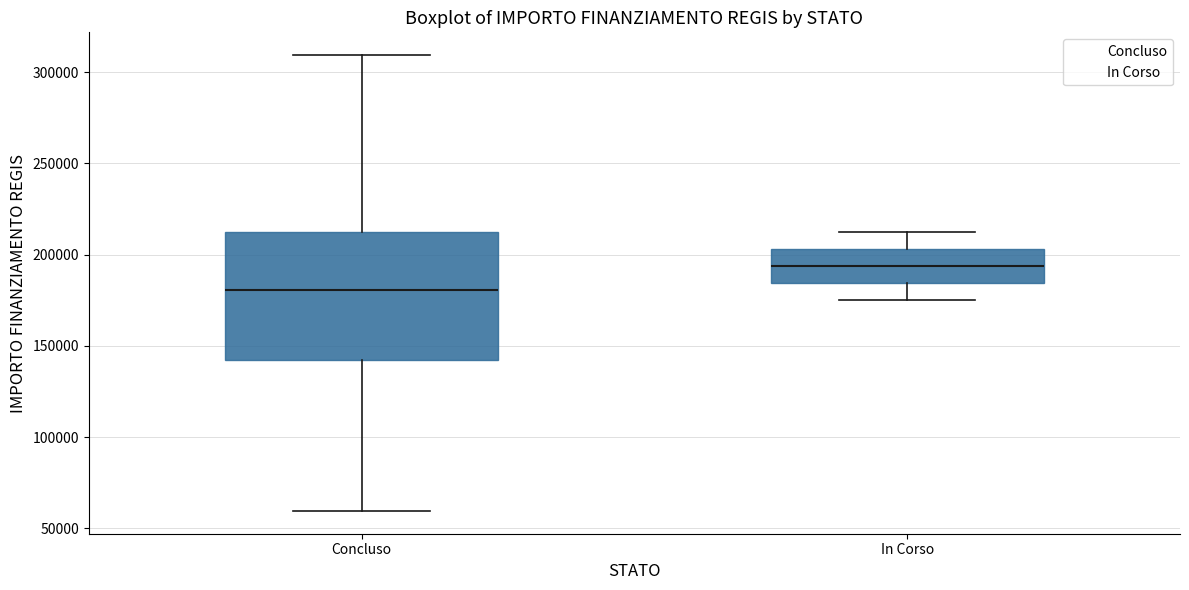

Reading left to right, transcribe this box plot: for each box, give where its median line is, the range the box spans, and where its two whiskers end, as read against the y-axis. The values are not printed on the chart, so give them approximately, as read against the axis.

Concluso: median 180000, box 145000 to 210000, whiskers 60000 to 310000
In Corso: median 195000, box 185000 to 205000, whiskers 175000 to 210000